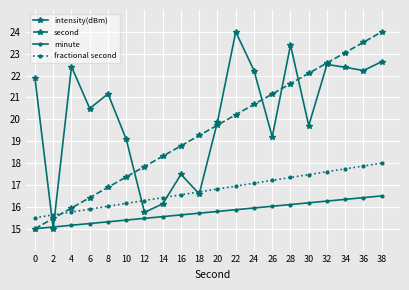

At 12, list the series in order from largest to smallest.

second, fractional second, intensity(dBm), minute